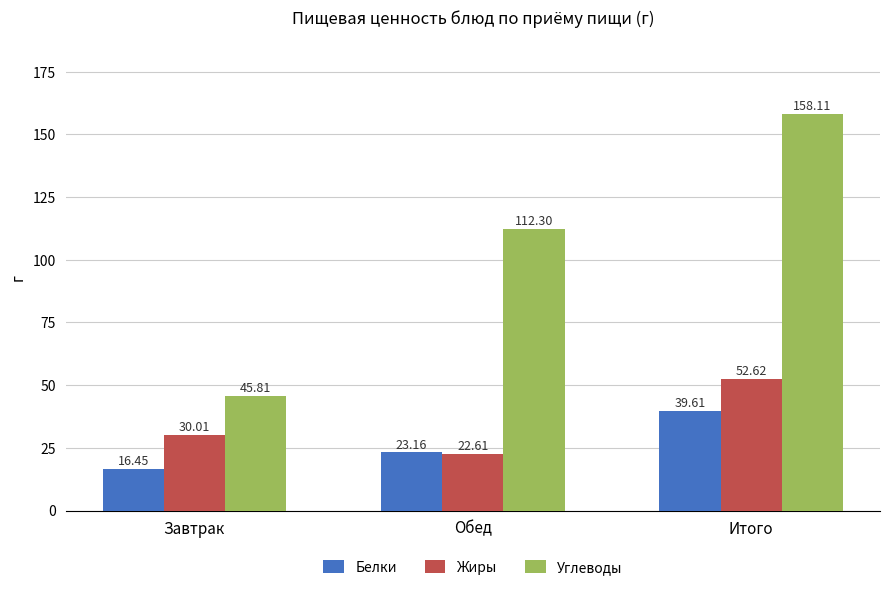

What is the spread (max minus min) of values at Завтрак?

29.4